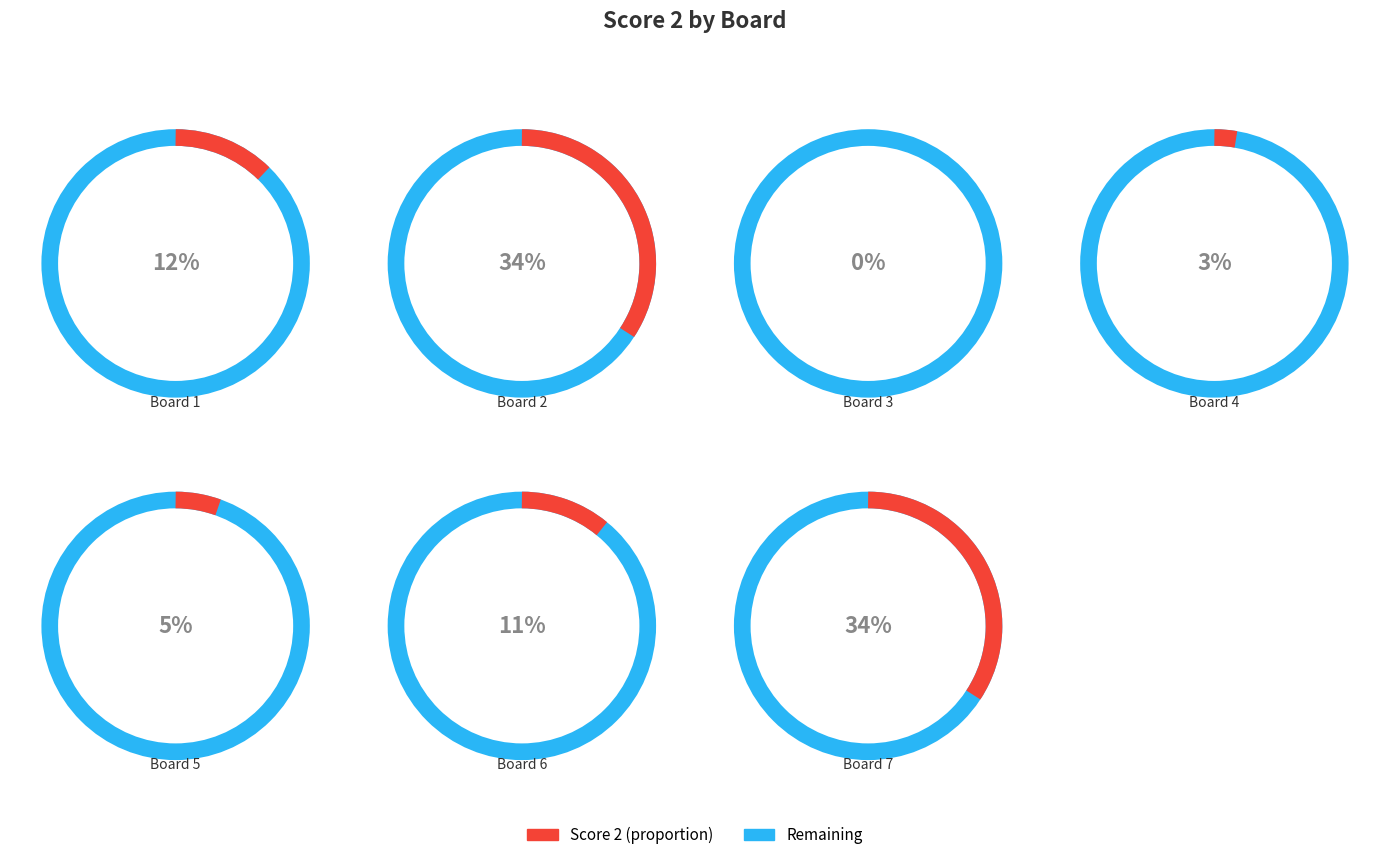

Which category has the biggest portion of the pie?

Board 2